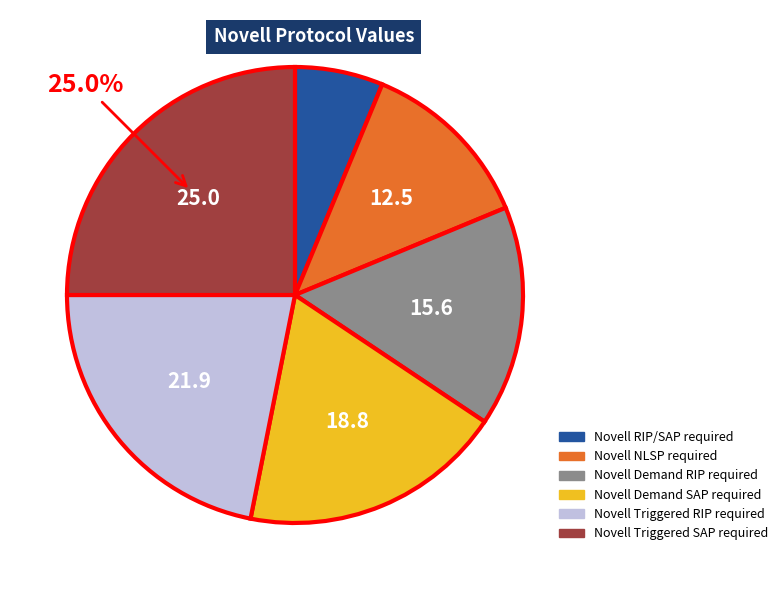

Is there any slice that represents more than half of the pie?

No